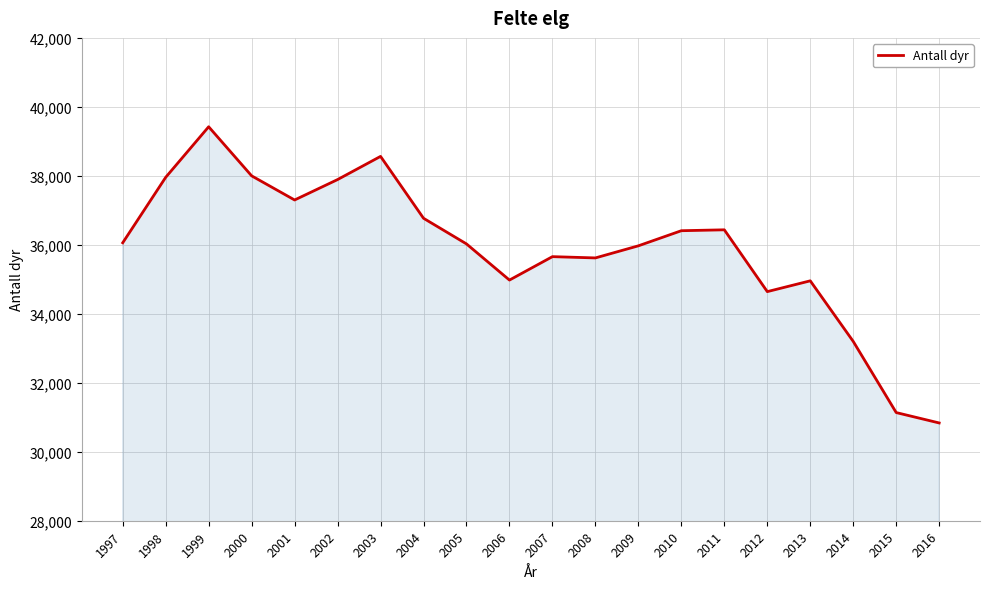

The chart shows a value of 22188 at 2007. True or false?

False